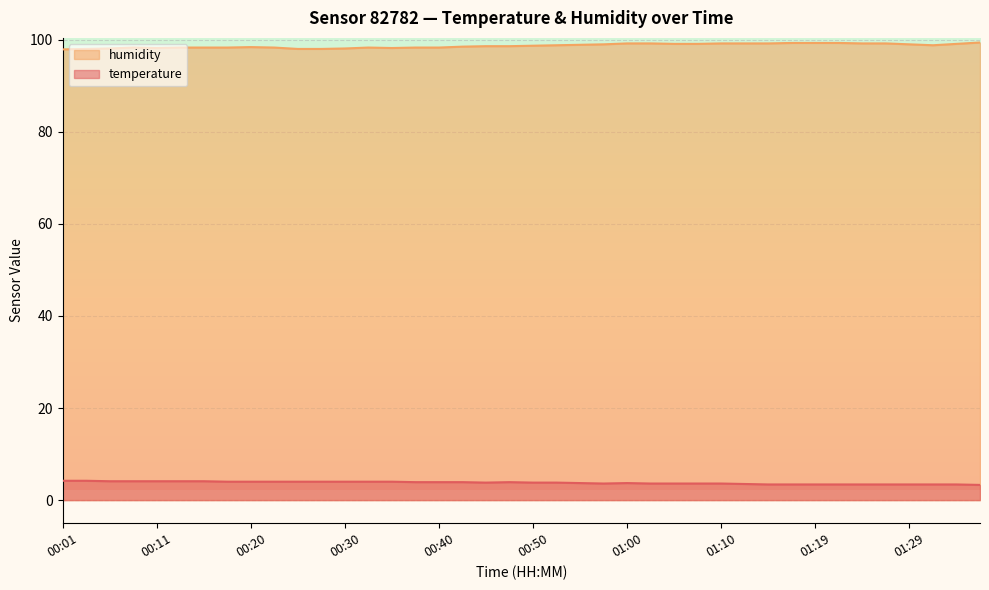

True or false: temperature and humidity intersect in this chart.

False